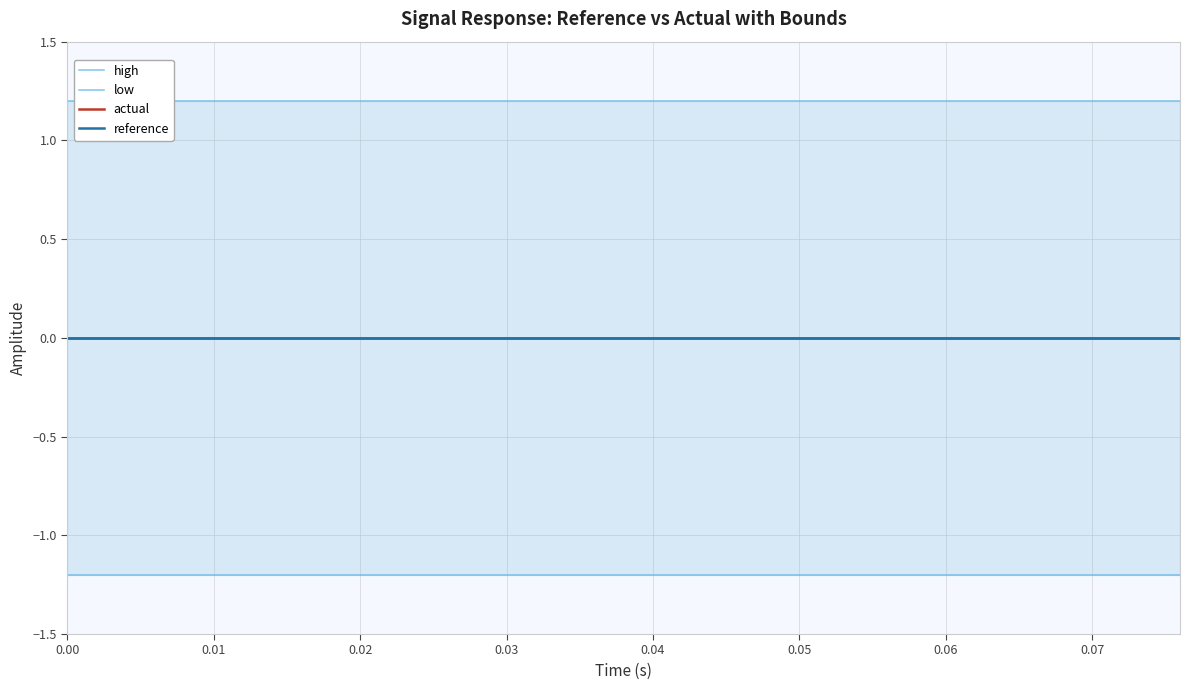

Is it true that actual equals -0.0 at 0.04?

True